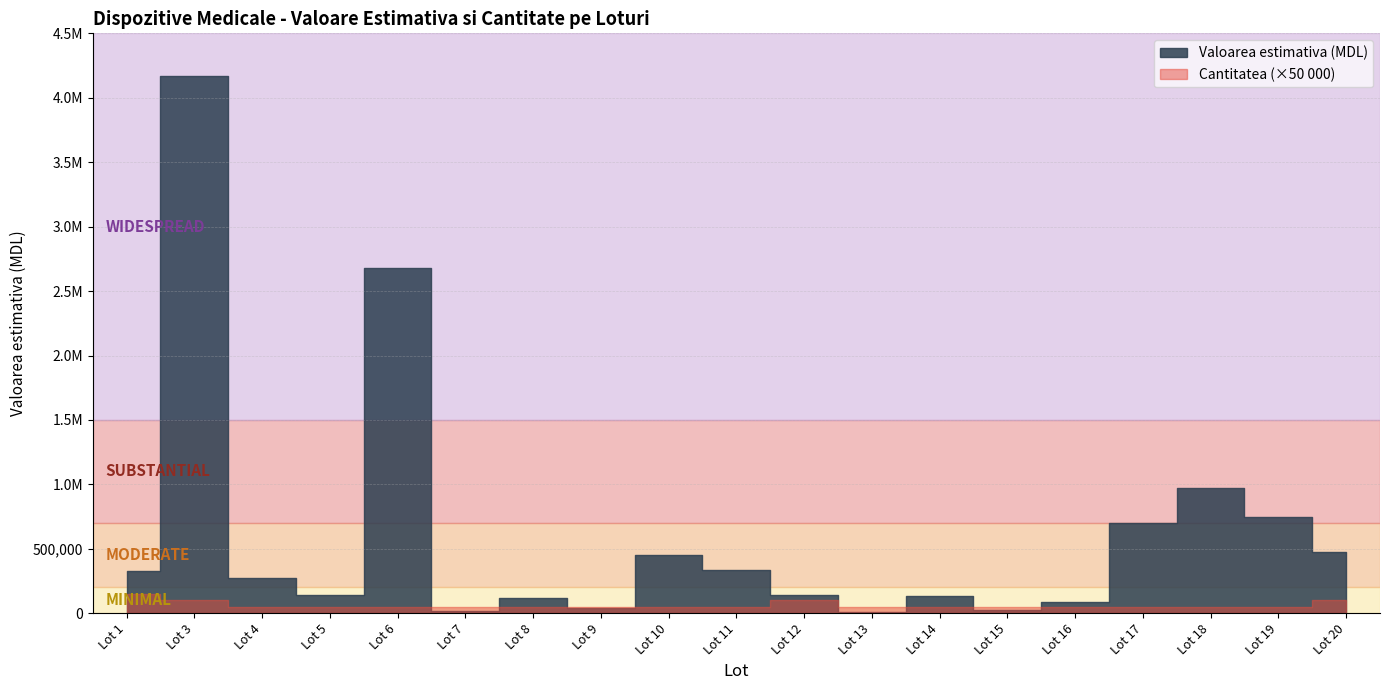

Where is Cantitatea nearest to the value 2?

Lot 3